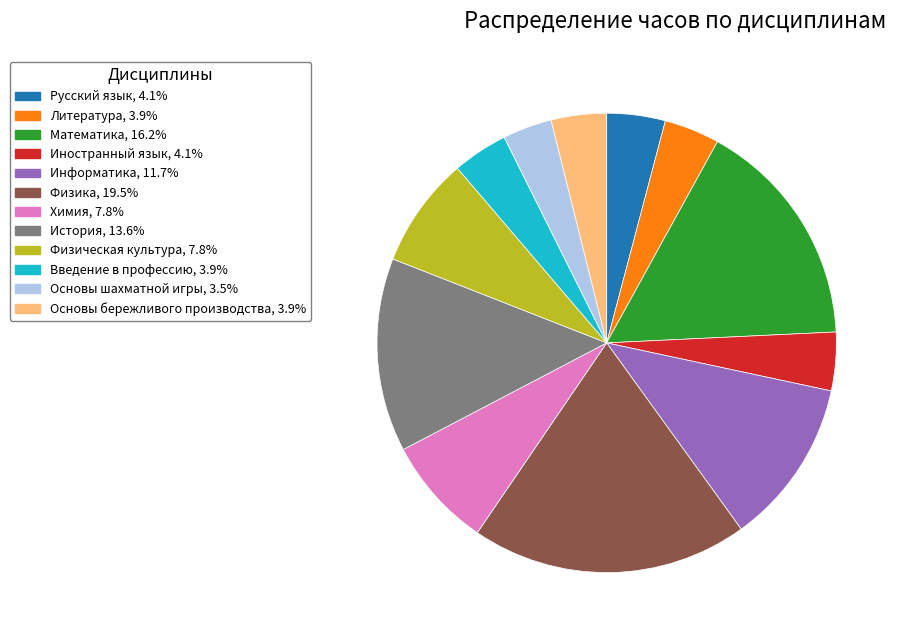

Do Физика and Математика together represent more than half of the pie?

No